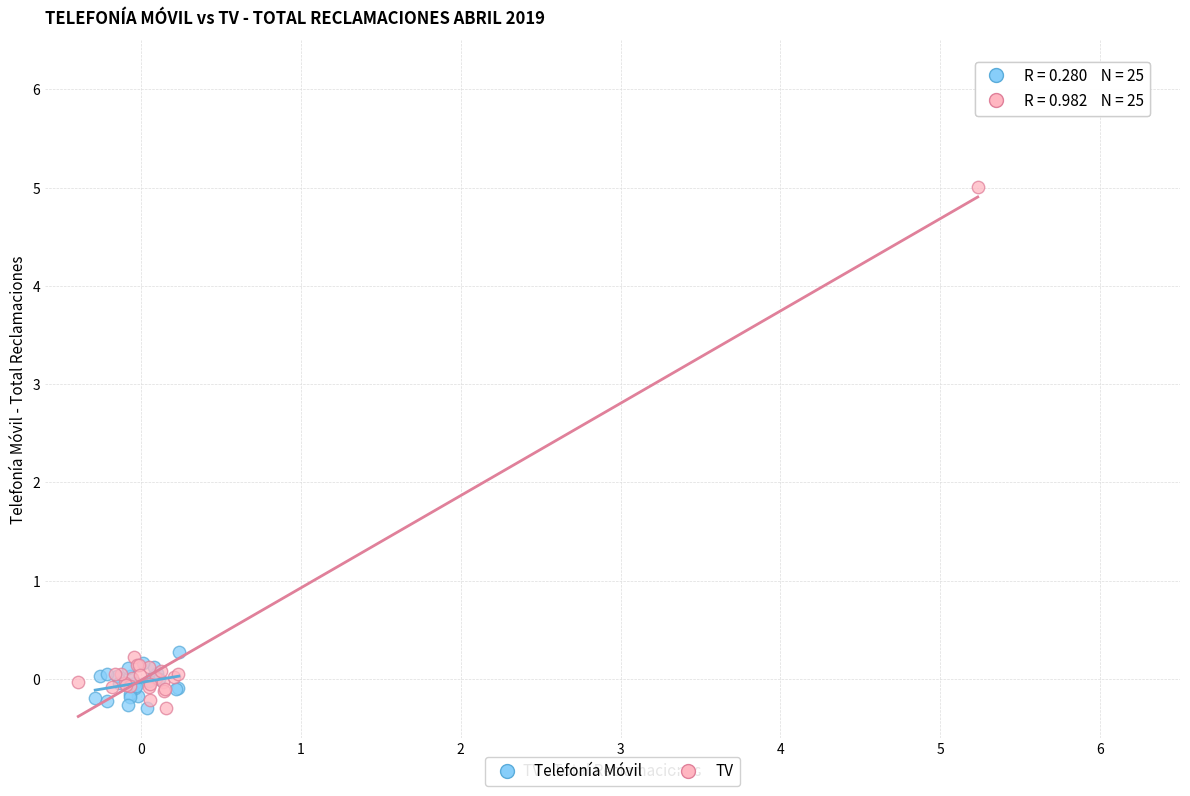

Which series has the largest Y range (max minus min)?

TV